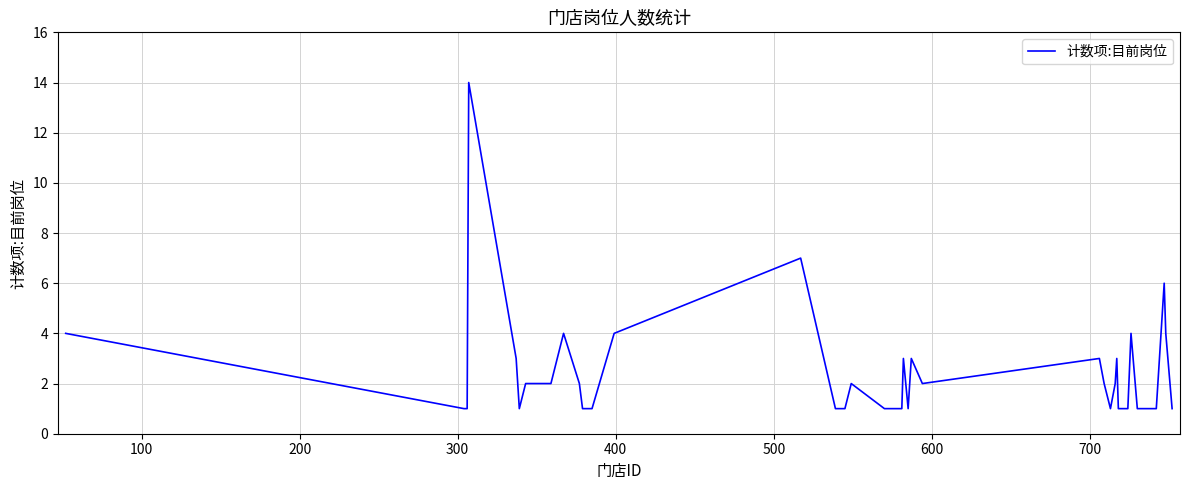

What is the greatest value displayed?

14